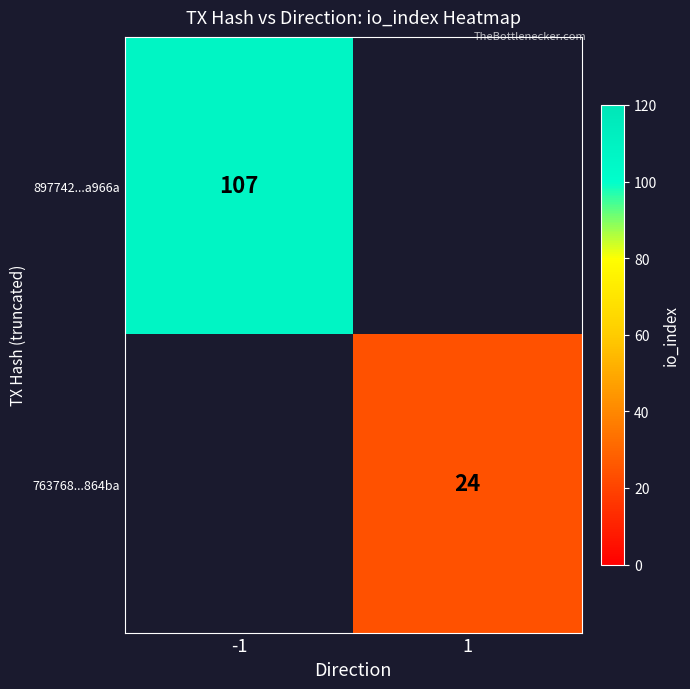

Is it true that 897742...a966a equals 169 at -1?

False